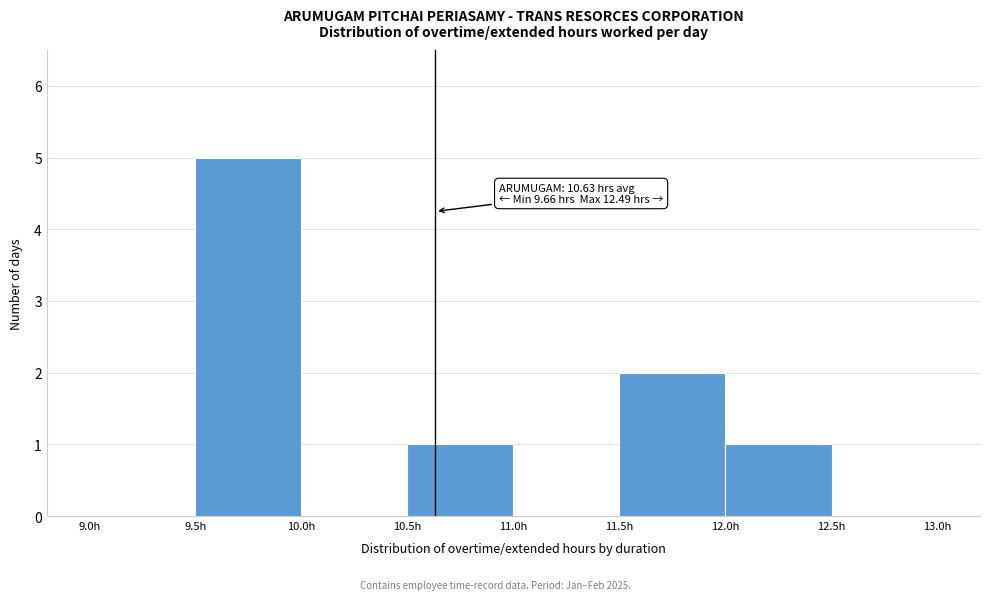

Over which range of the x-axis is the bar tallest?

9.5 to 10.0